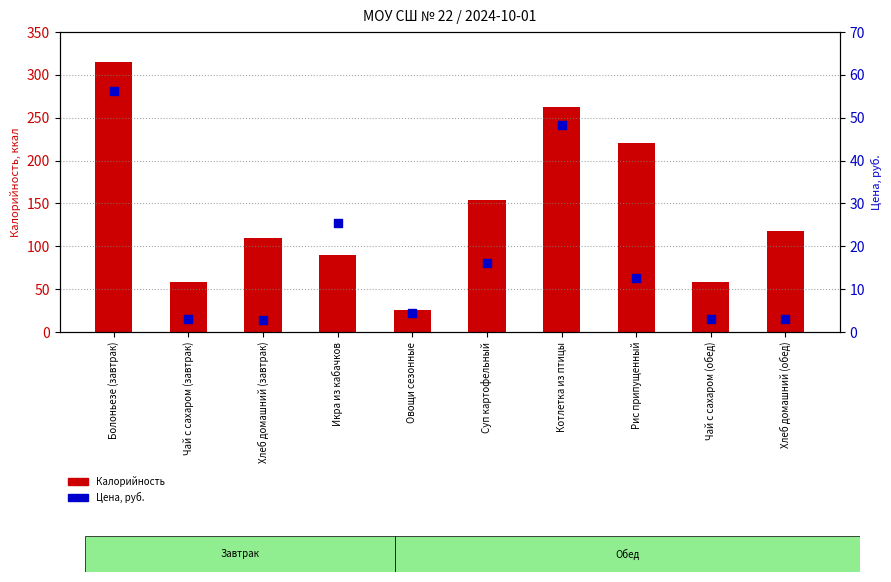

What is the total value across all series at Хлеб домашний (завтрак)?

112.8